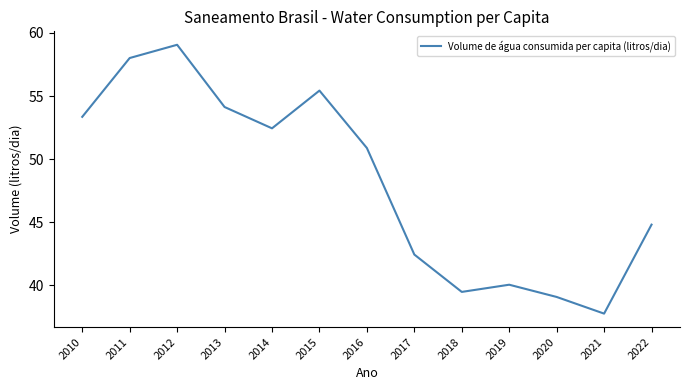

What is the difference between the values at 2020 and 2011?

18.9